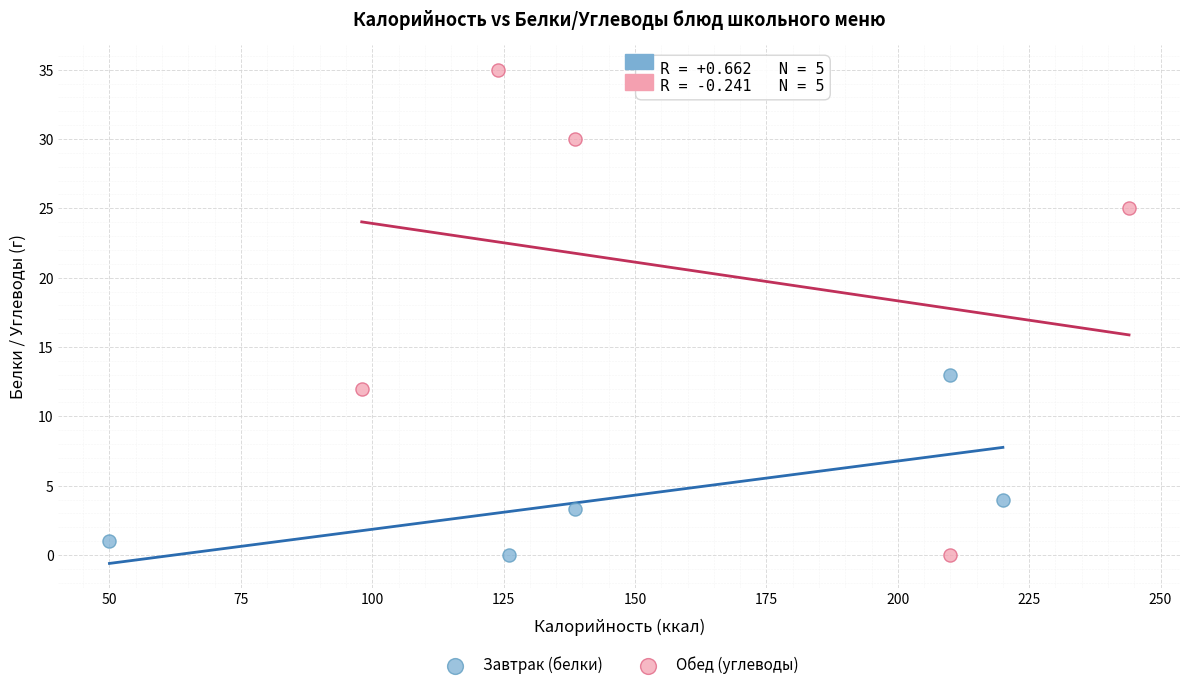

Which series contains the highest Y value?

Обед (углеводы)